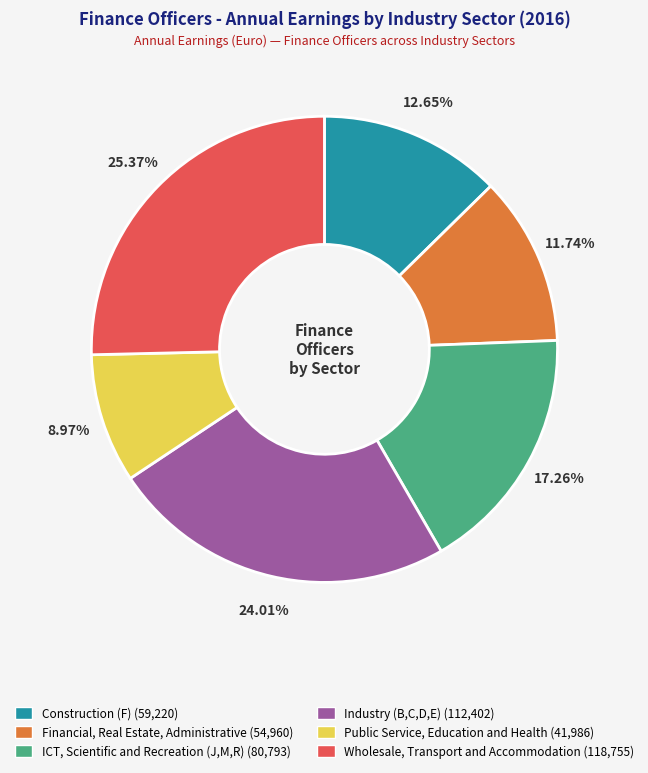

Does any single category account for the majority?

No